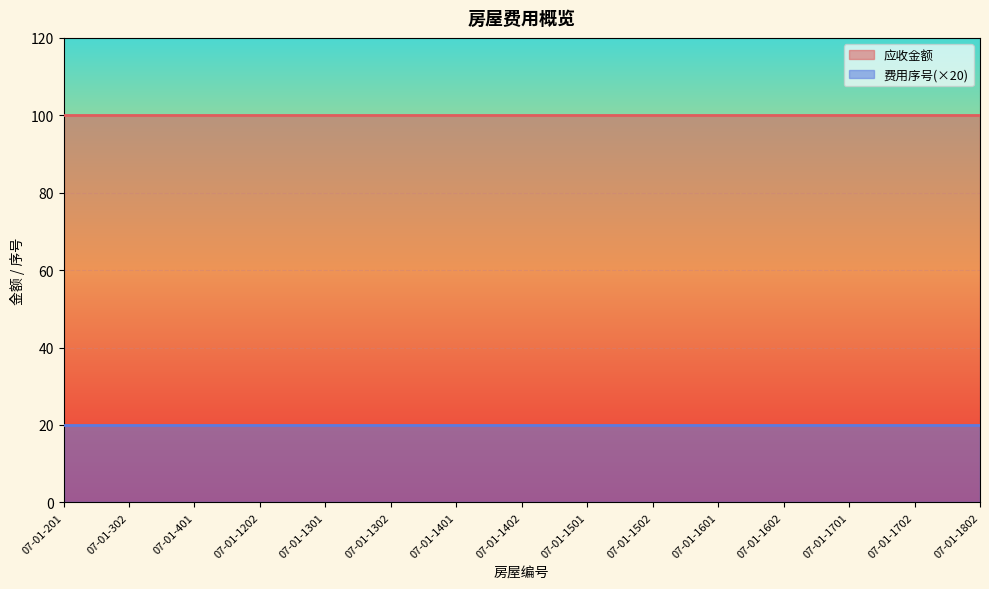

Is it true that 应收金额 equals 100 at 07-01-1601?

True